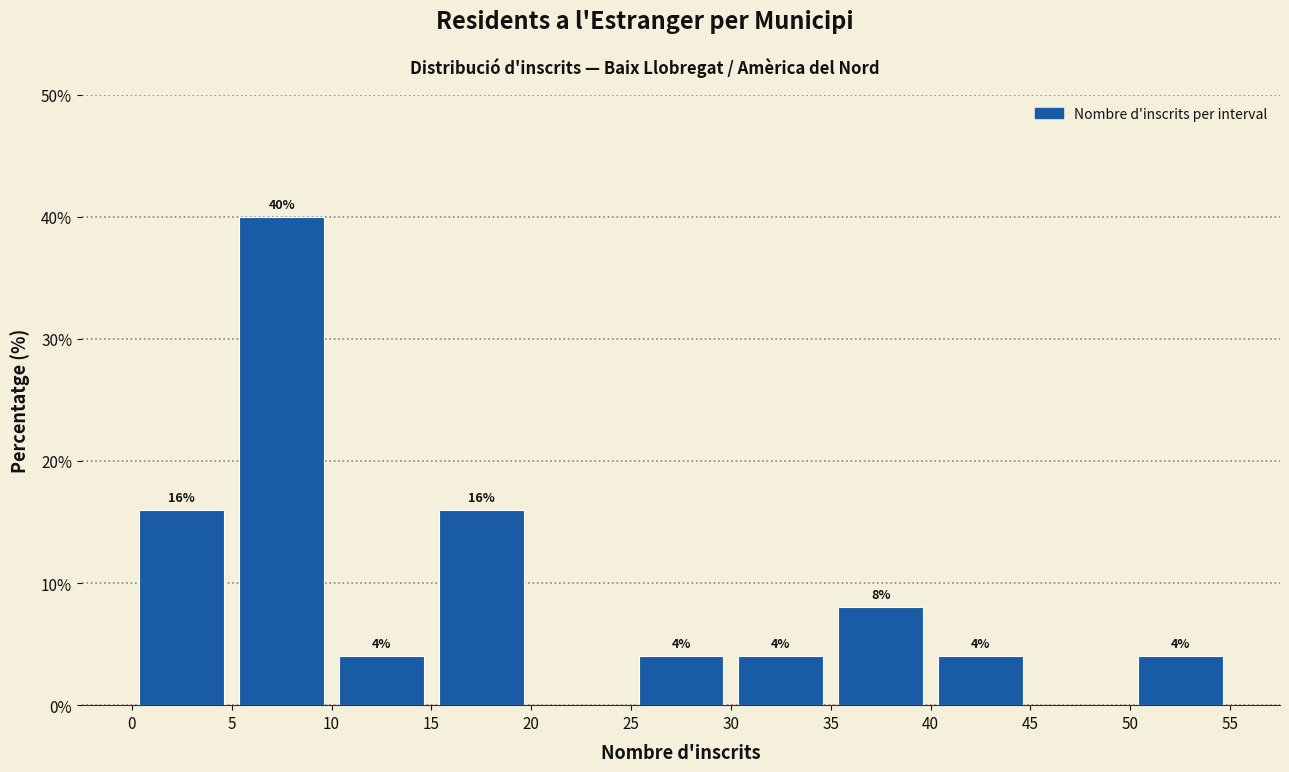

Which range on the x-axis has the tallest bar?

5 to 10